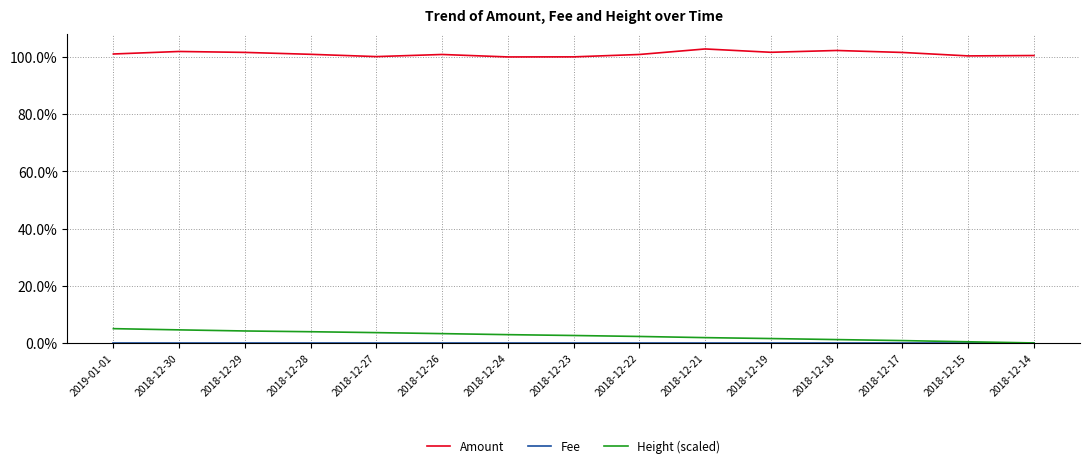

Does the chart display data point markers on the line(s)?

No